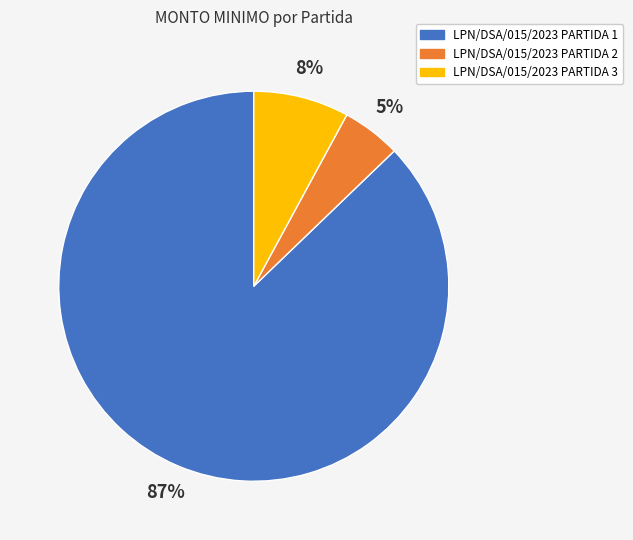

Is it true that LPN/DSA/015/2023 PARTIDA 3 is 8% of the pie?

True